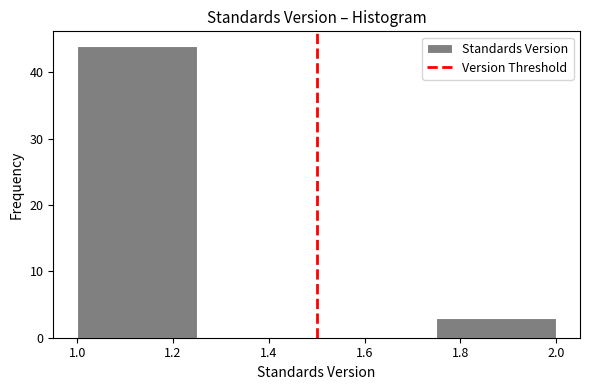

Which range on the x-axis has the tallest bar?

1.00 to 1.25